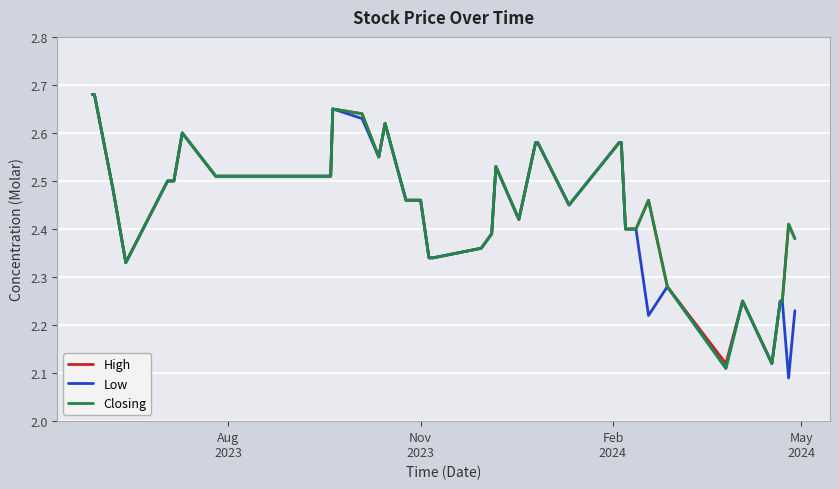

Which series has the widest spread of values?

Low